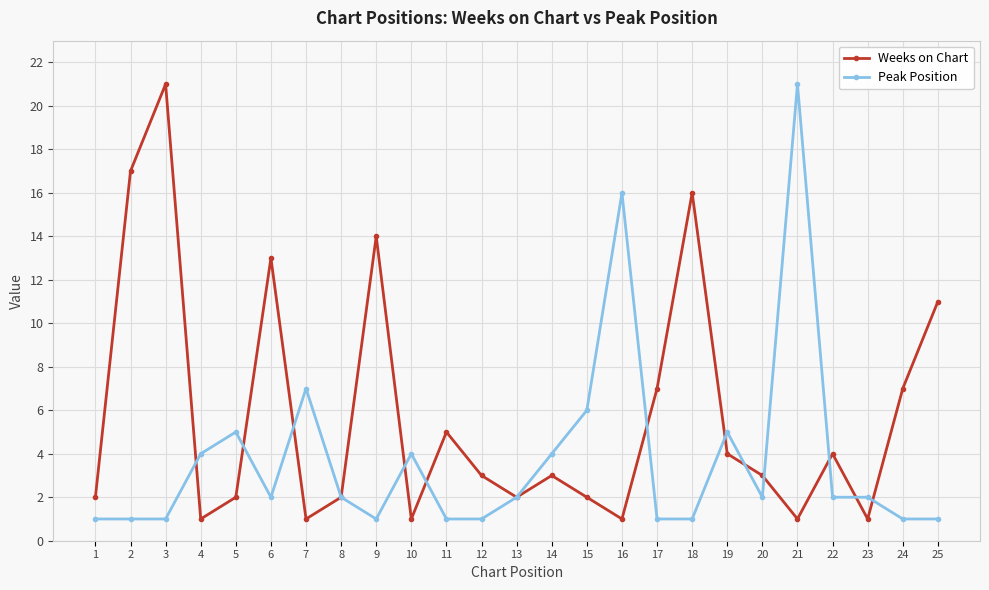

Read the Weeks on Chart value at 12.

3